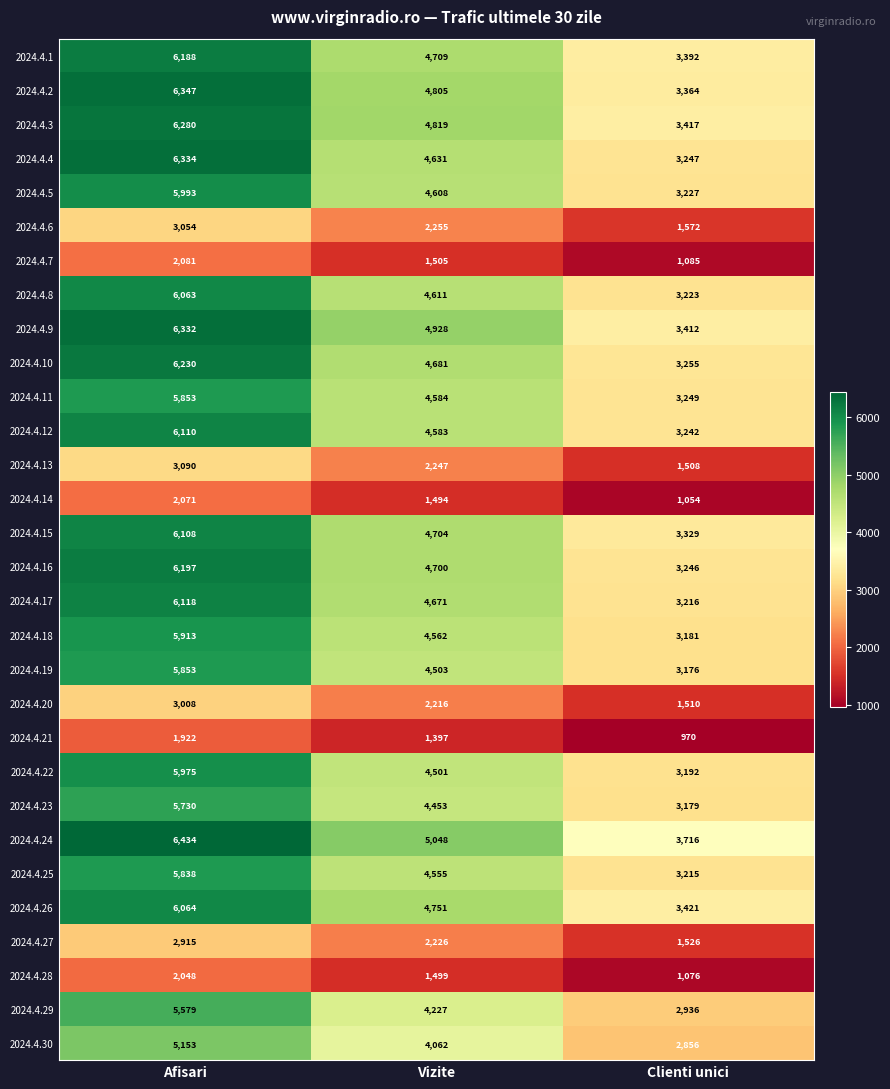

Where does the 2024.4.26 series first go above 4751?

Afisari